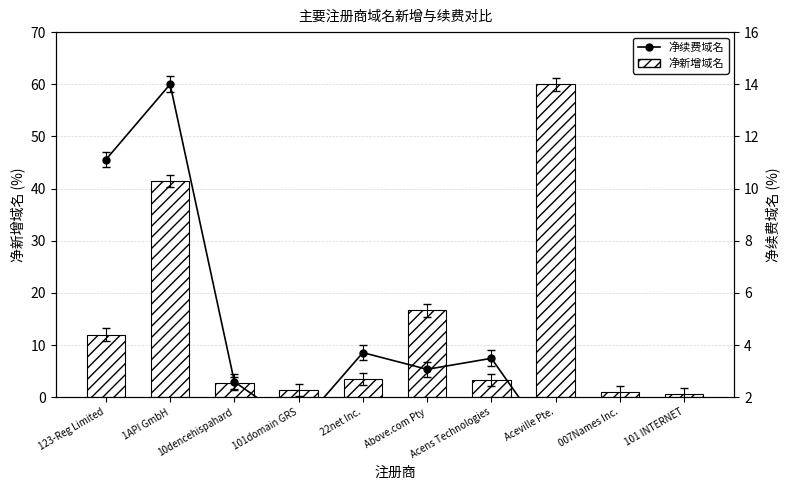

What are all the series names shown in the legend?

净新增域名, 净续费域名